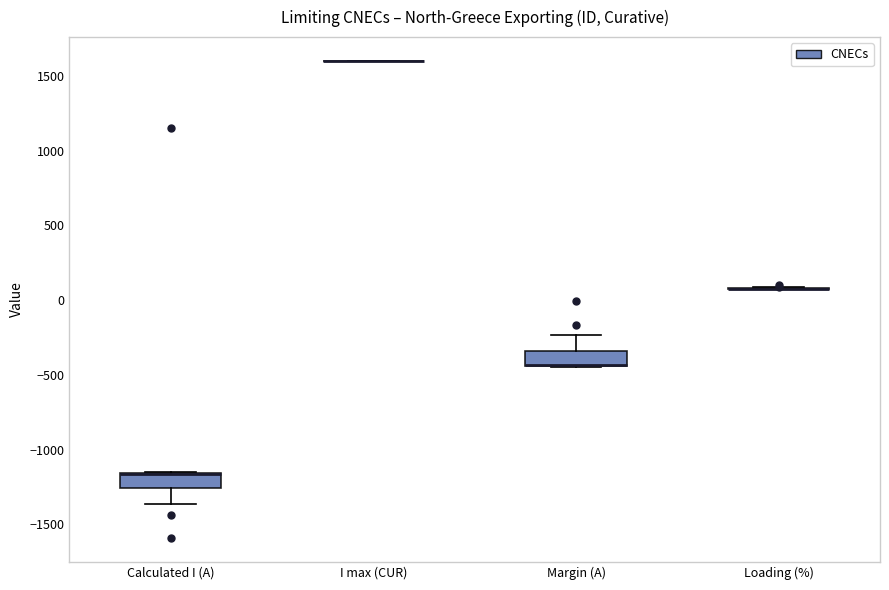

Reading left to right, transcribe this box plot: for each box, give where its median line is, the range the box spans, and where its two whiskers end, as read against the y-axis. The values are not printed on the chart, so give them approximately, as read against the axis.

Calculated I (A): median -1150 (drawn on the box's upper edge), box -1250 to -1150, whiskers -1350 to -1150
I max (CUR): box collapsed to a line at 1600, whiskers 1600 to 1600
Margin (A): median -450 (drawn on the box's lower edge), box -450 to -350, whiskers -450 to -250
Loading (%): box collapsed to a line at 50, whiskers 50 to 100